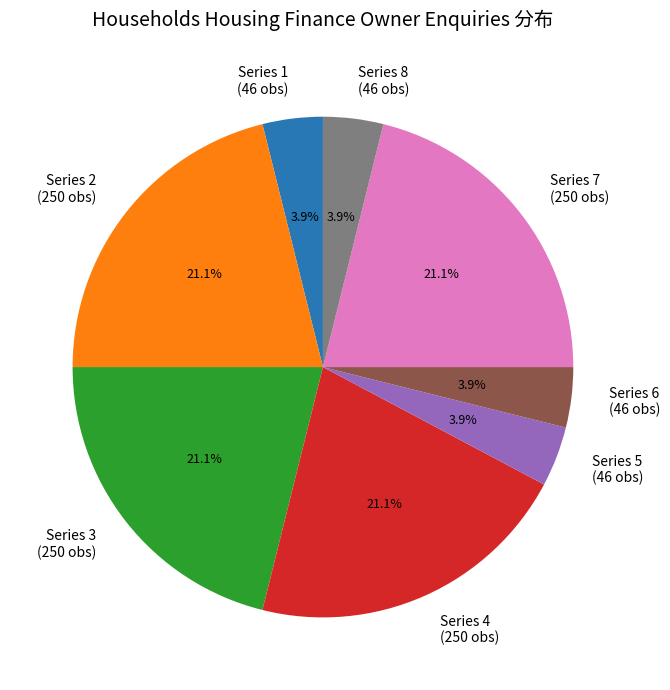

What percentage do Series 8 (46 obs) and Series 2 (250 obs) together represent?

25.0%